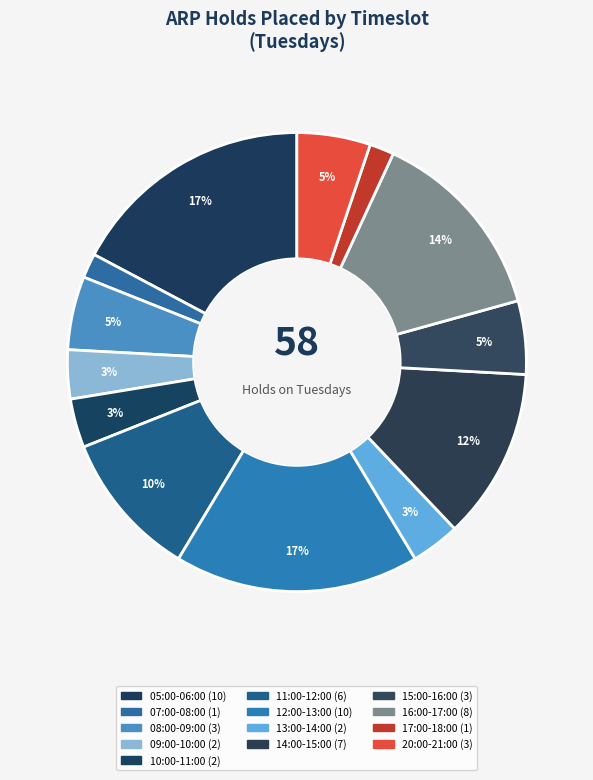

Count the number of slices in the pie.

13